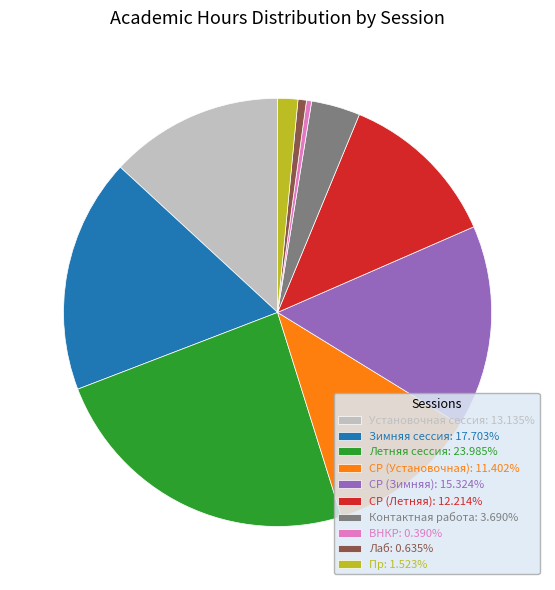

Is СР (Установочная) the majority of the pie?

No